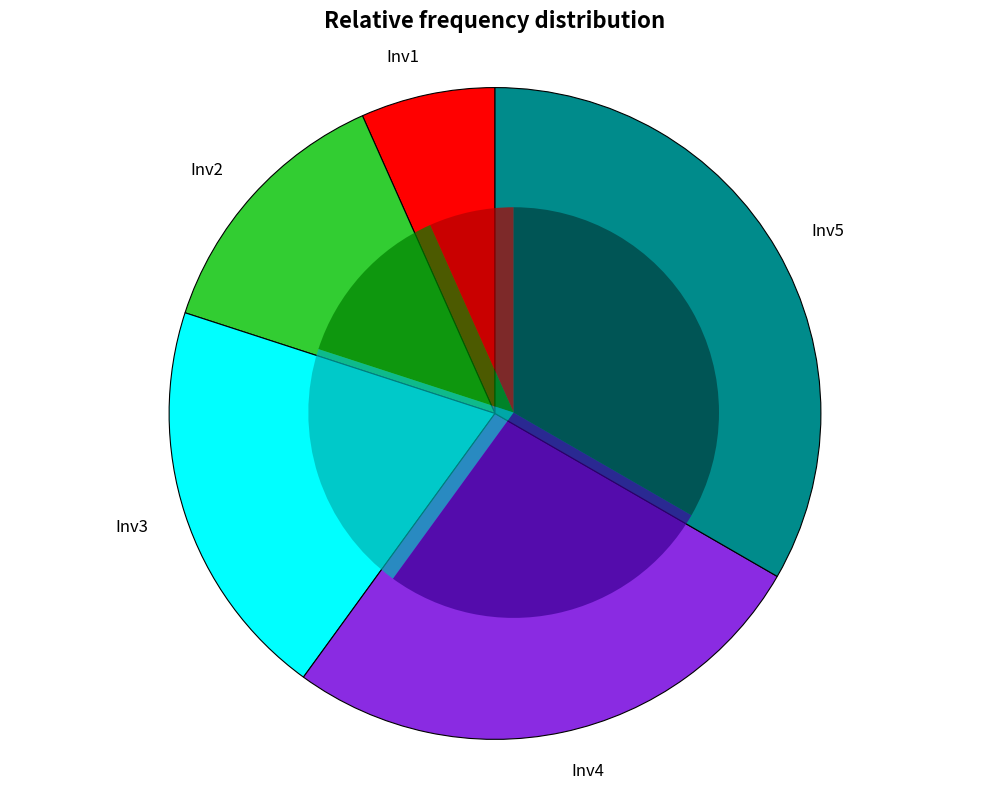

To the nearest percent, what is the difference between the largest and smallest slice percentages?

27%